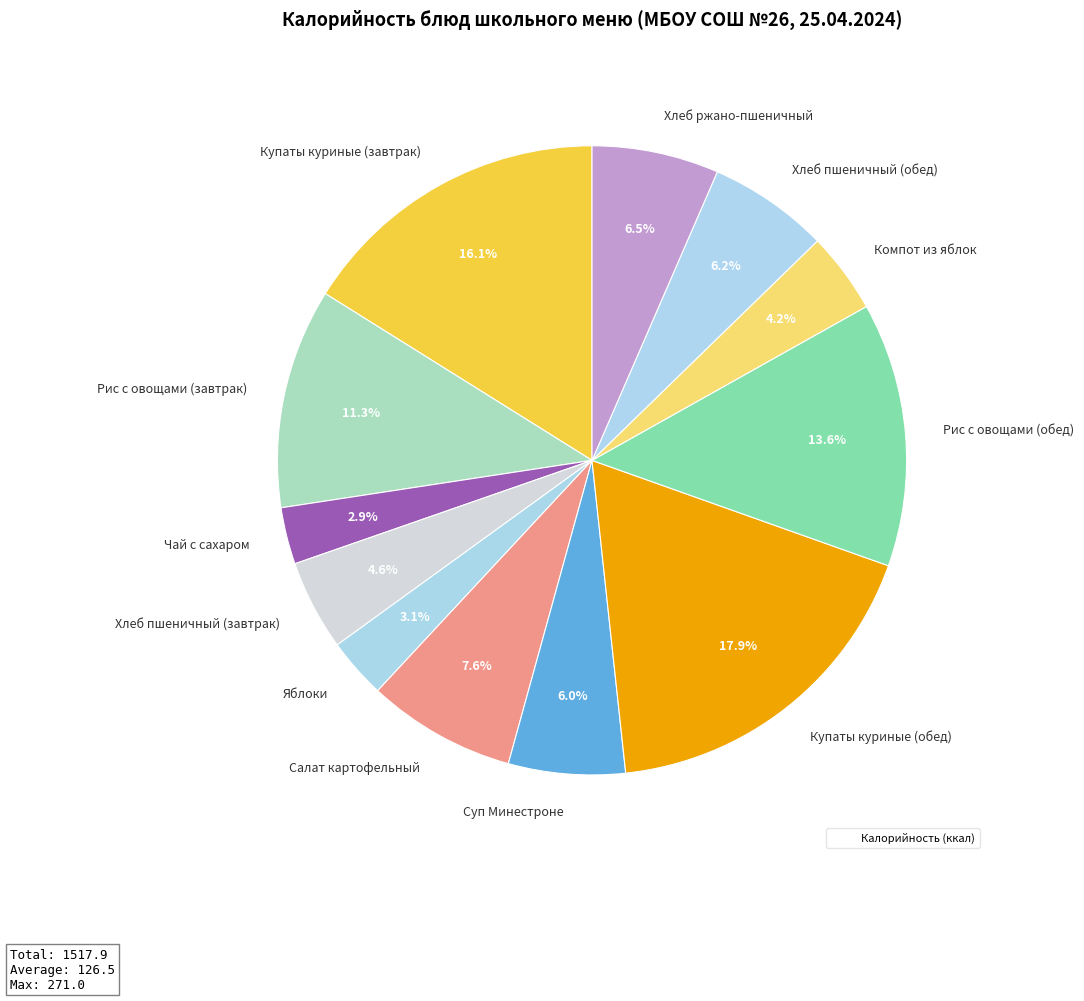

Between Хлеб пшеничный (обед) and Компот из яблок, which is larger?

Хлеб пшеничный (обед)